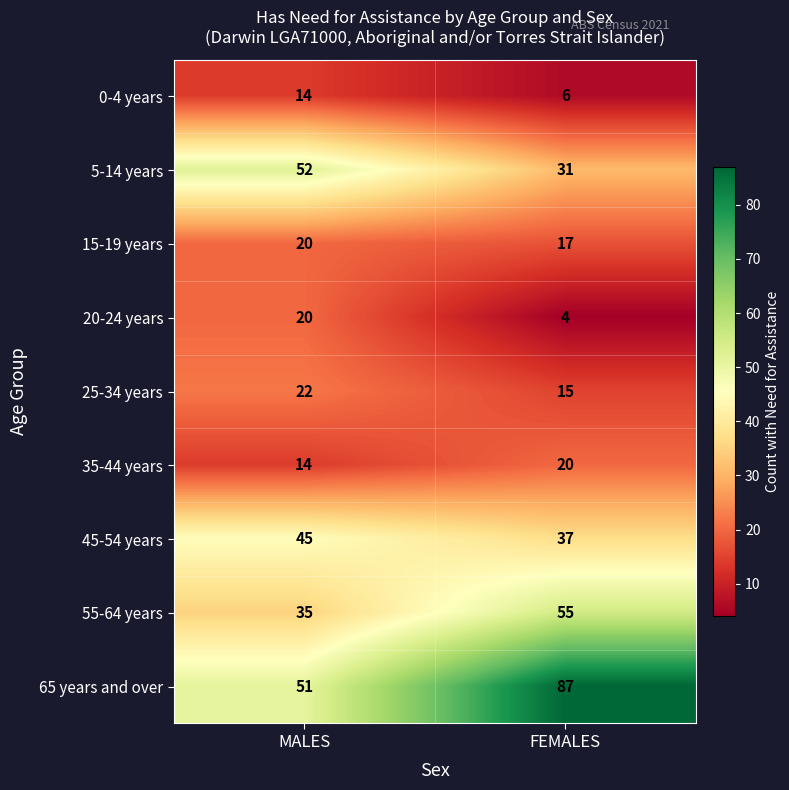

At which category is the sum across all series the highest?

MALES